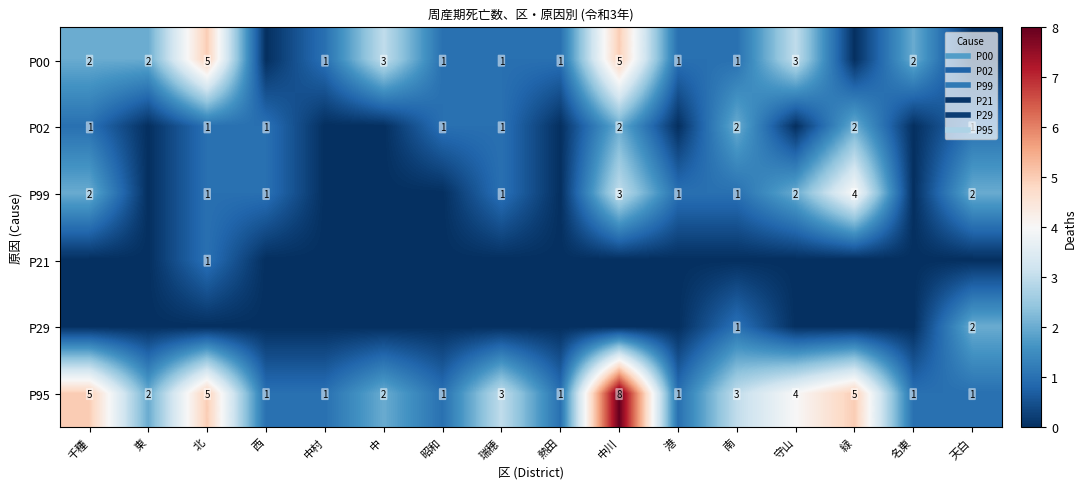

Rank the series by their maximum value, from lowest to highest.

P21, P02, P29, P99, P00, P95